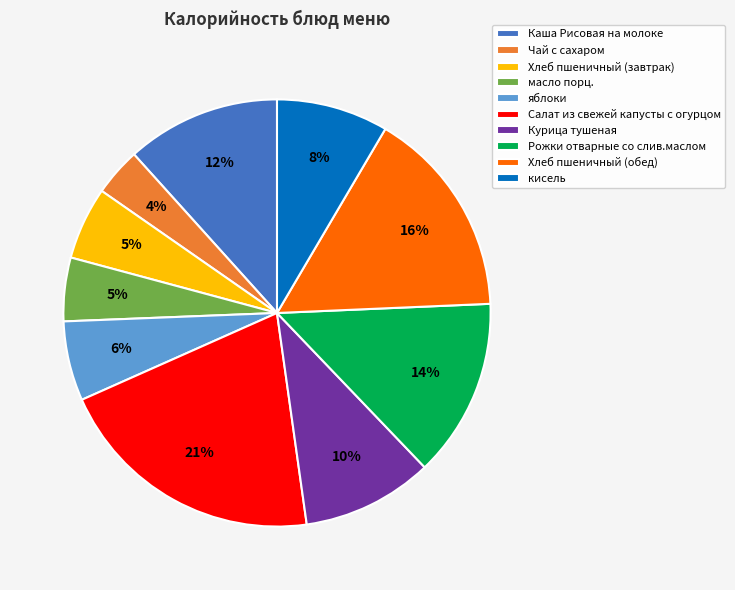

What percentage is the Курица тушеная slice, to the nearest percent?

10%